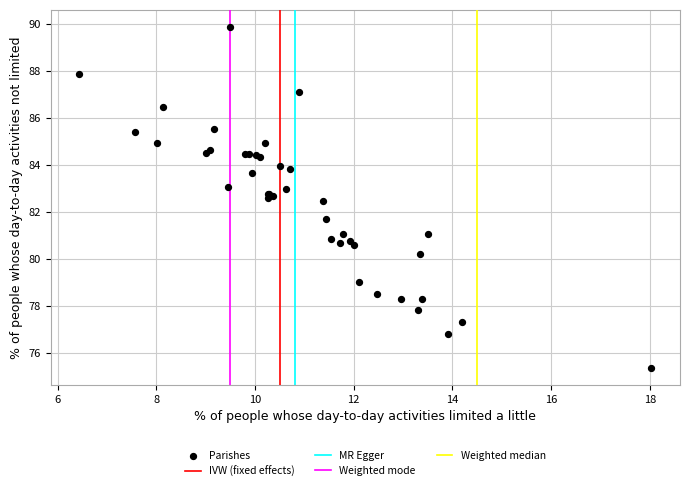

What Y value in the scatter plot is closest to 82?

81.7